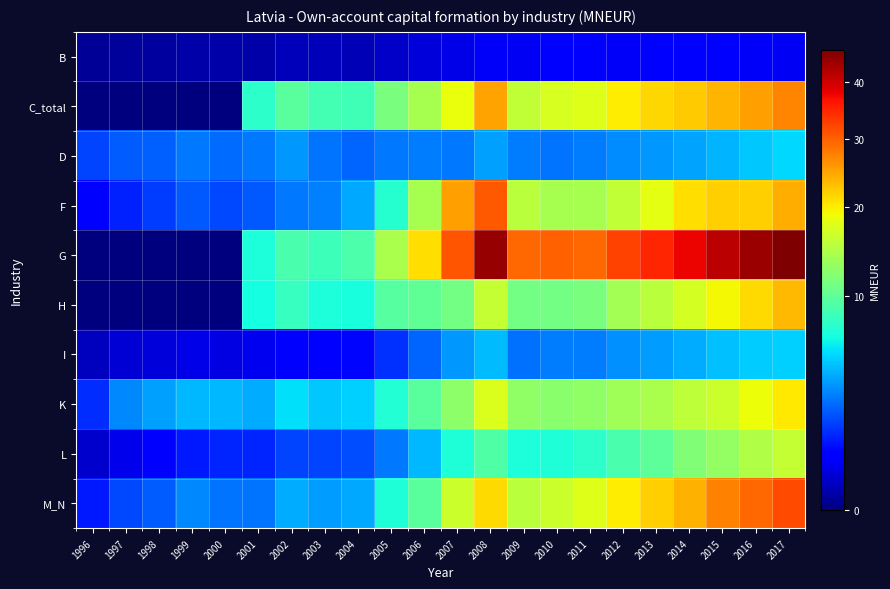

Which series changed the most between 1998 and 2008?

G